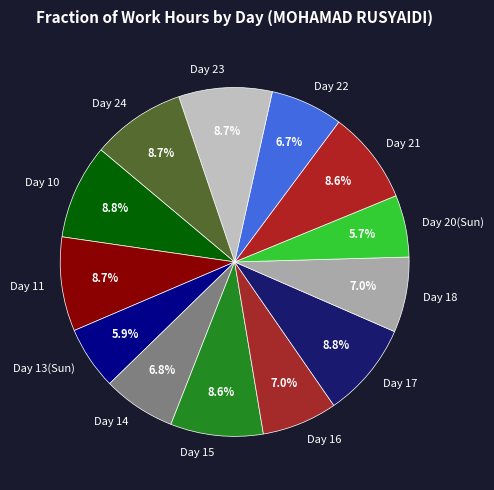

Between Day 13(Sun) and Day 15, which is larger?

Day 15